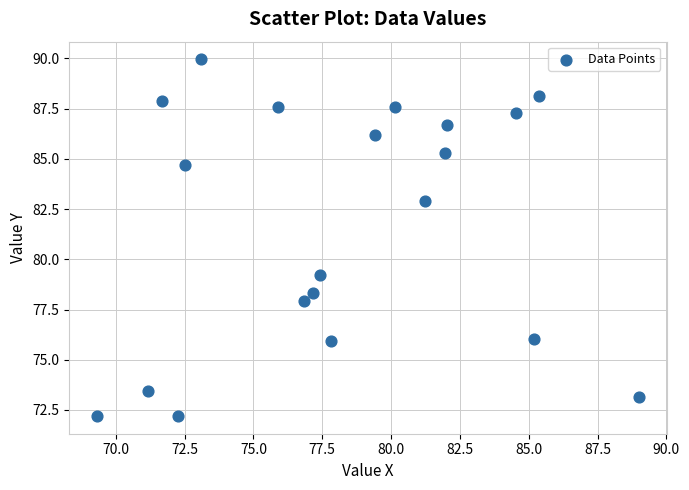

What is the range of Y values (max minus min)?

17.7